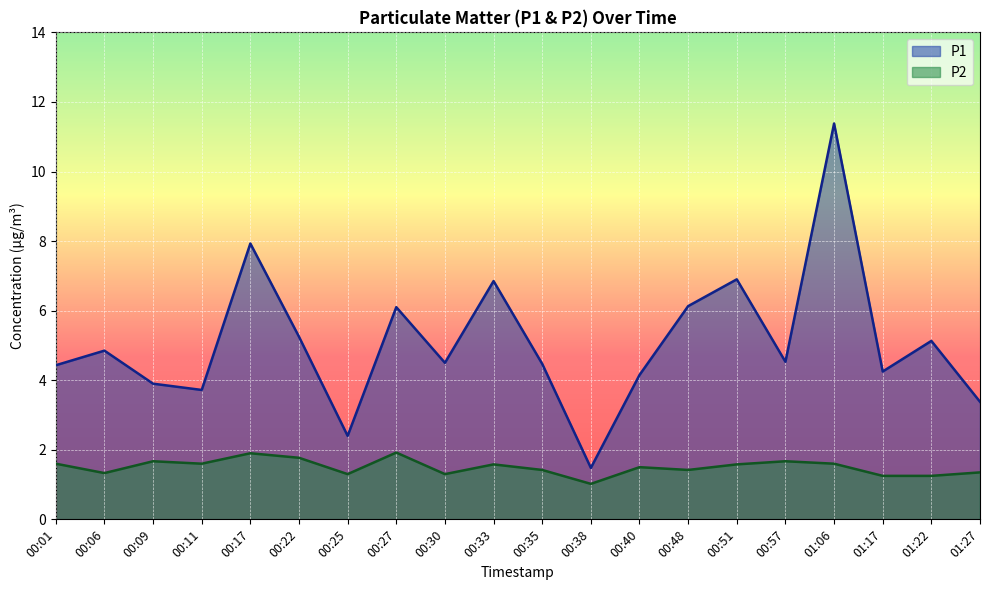

What position from the left is 00:06?

2